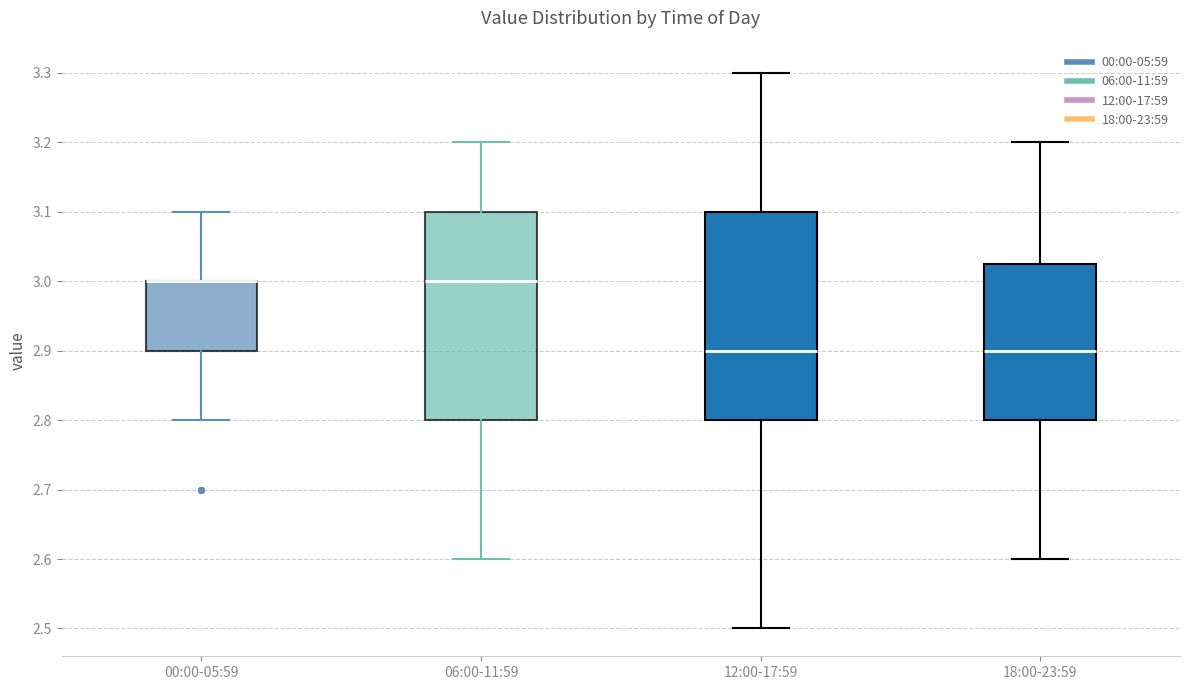

Where is the upper edge of the box for 00:00-05:59 on the y-axis? The values are not printed on the chart, so give them approximately, as read against the axis.

3.00